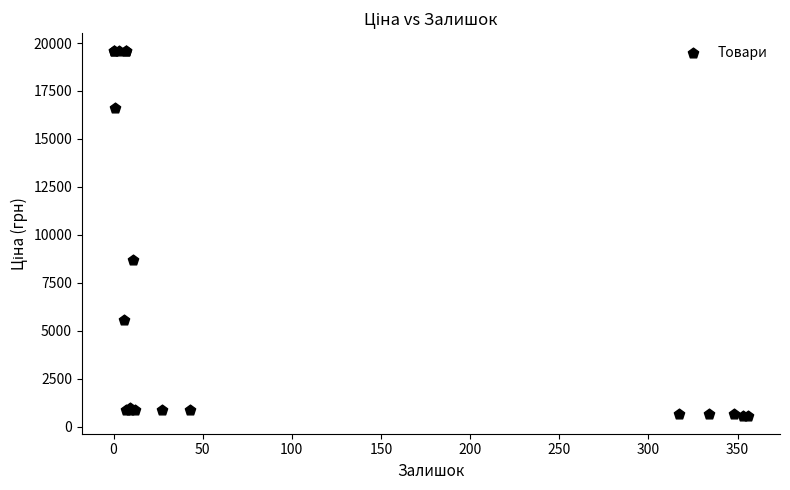

What Y value in the scatter plot is closest to 10071?

8679.5